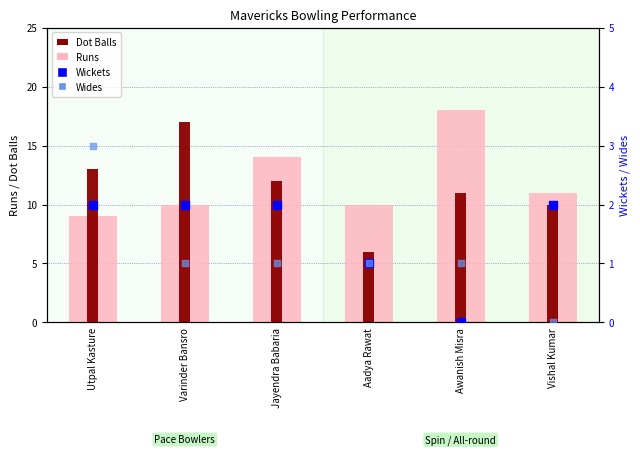

What are all the series names shown in the legend?

Runs, Dot Balls, Wickets, Wides